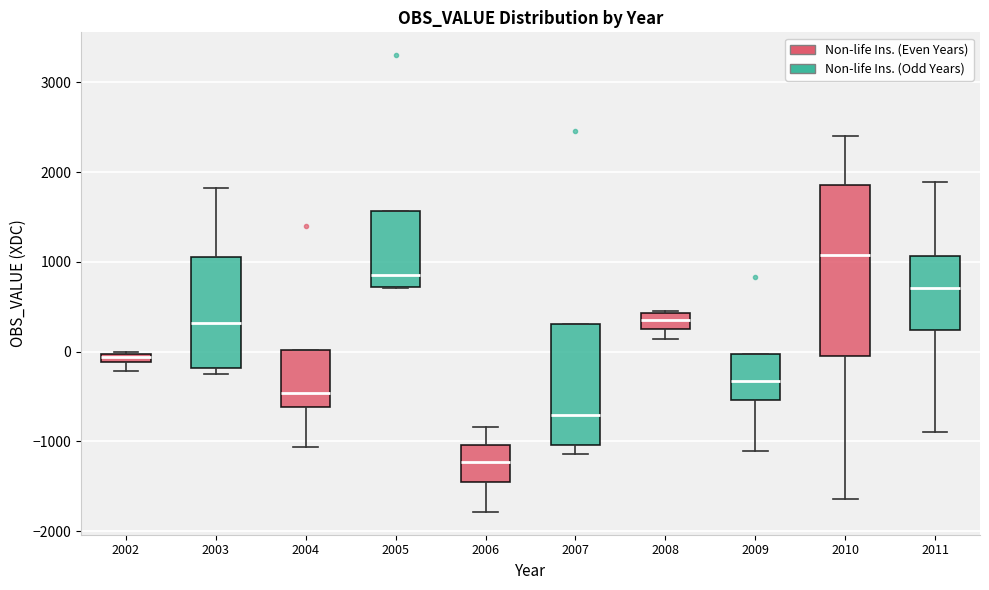

Comparing the boxes themselves (not the whiskers), which one is the tallest?

2010